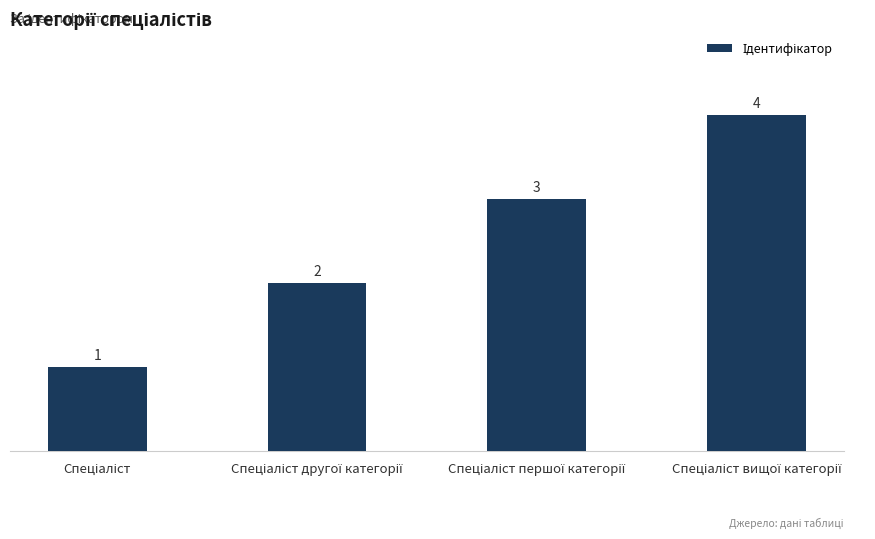

Are the bars horizontal?

No